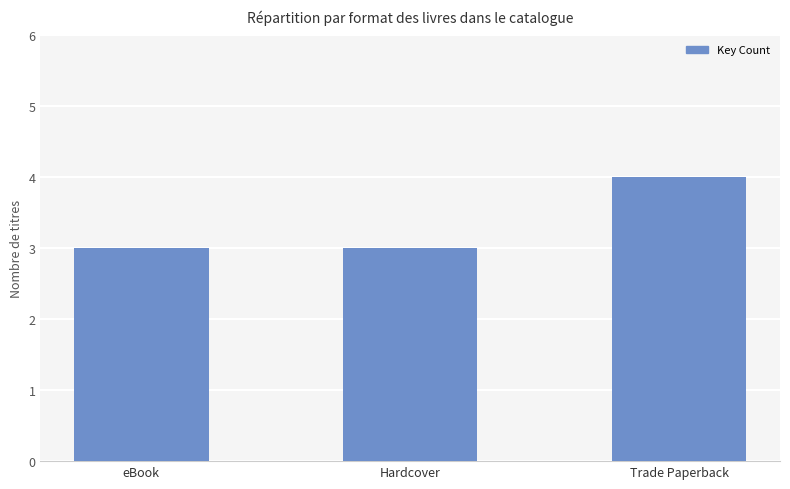

Which category has the highest value across all series?

Trade Paperback